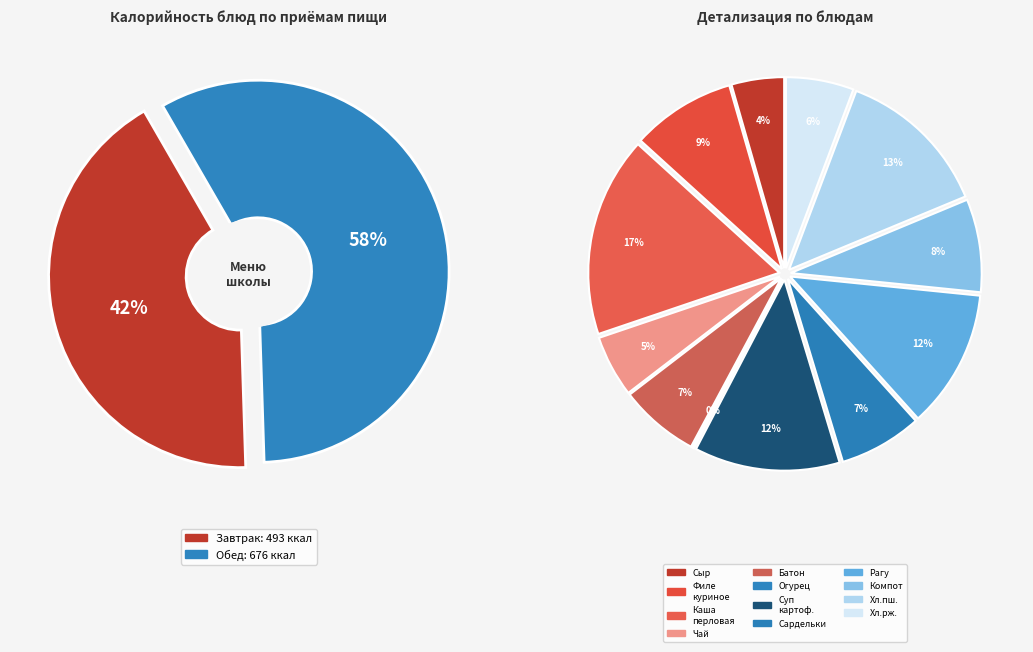

Rank the categories by value from lowest to highest.

Огурец свежий, Сыр порционно, Чай с лимоном, Хлеб ржаной, Батон пшеничный, Сардельки отварные, Компот из сухофруктов, Филе куриное тушеное, Рагу из овощей, Суп картофельный, Хлеб пшеничный, Каша перловая